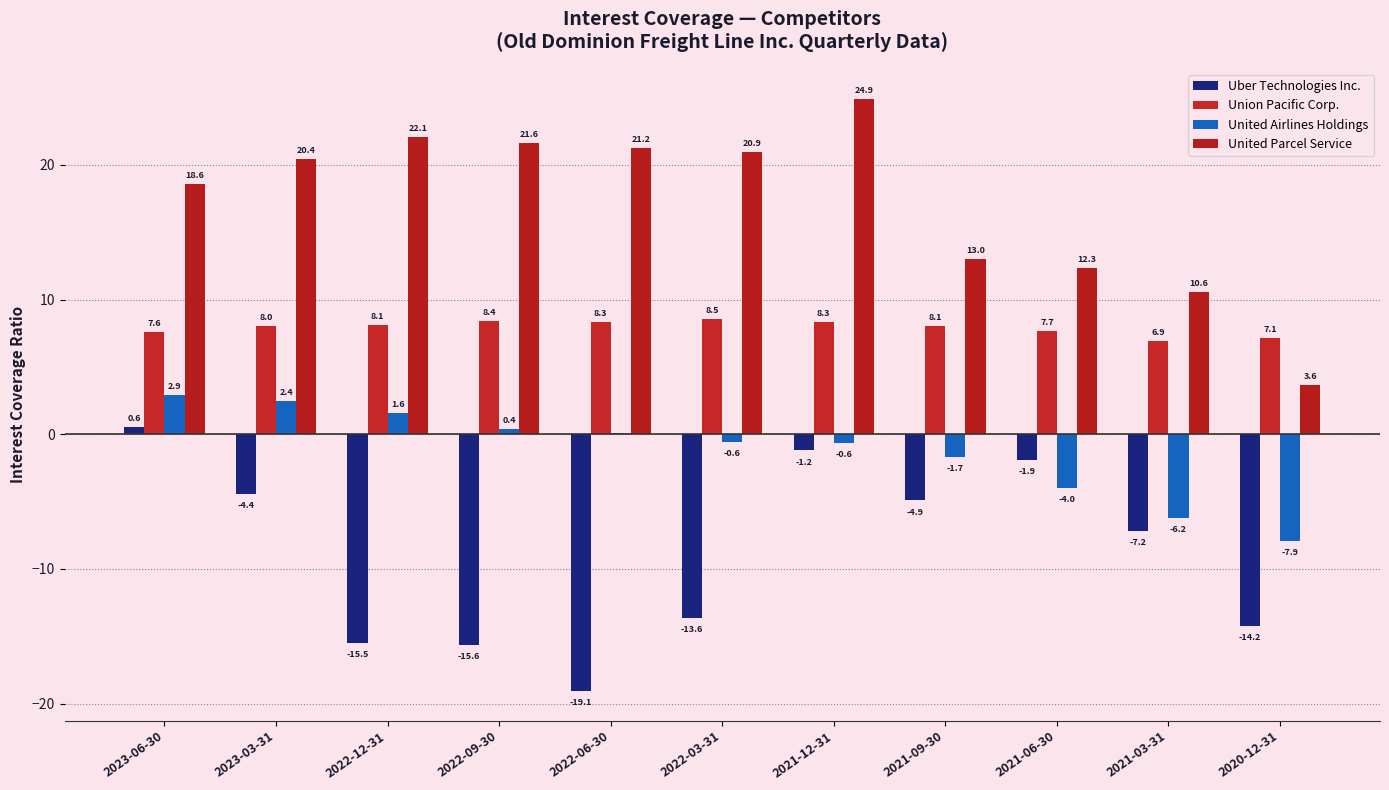

What is the minimum value shown in the chart?

-19.1